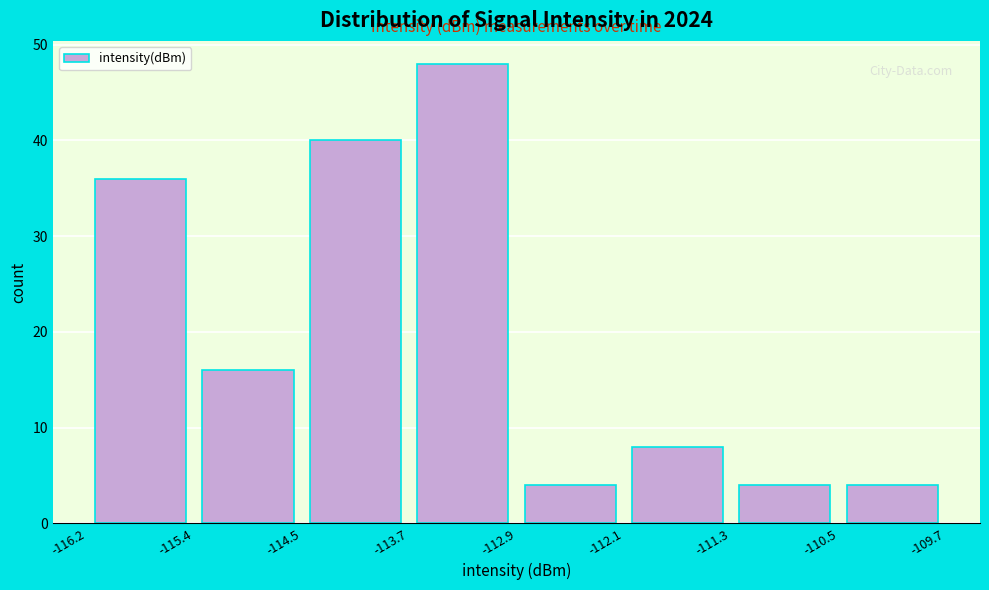

Reading left to right, transcribe this chart: for each bar, give the range it covers on the x-axis and its height. The values are not printed on the chart, so give them approximately, as read against the axis.

-116.2 to -115.4: 36
-115.4 to -114.5: 16
-114.5 to -113.7: 40
-113.7 to -112.9: 48
-112.9 to -112.1: 4
-112.1 to -111.3: 8
-111.3 to -110.5: 4
-110.5 to -109.7: 4